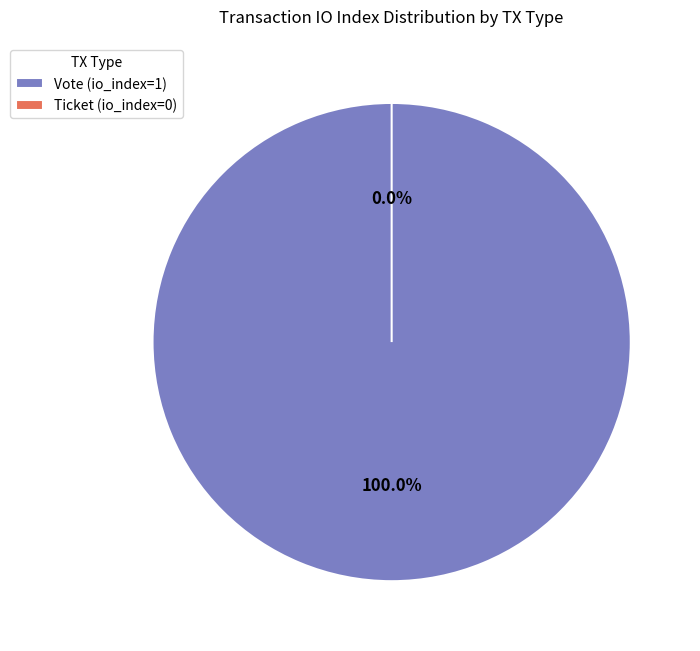

Is there any slice that represents more than half of the pie?

Yes